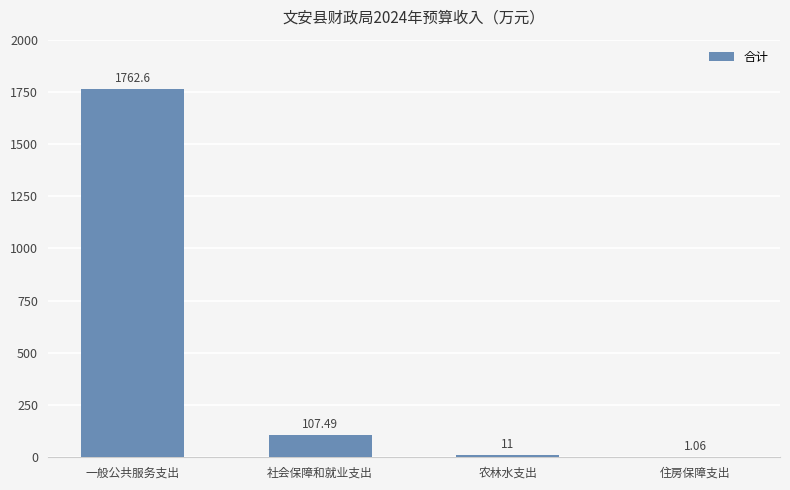

Which category has the highest value across all series?

一般公共服务支出